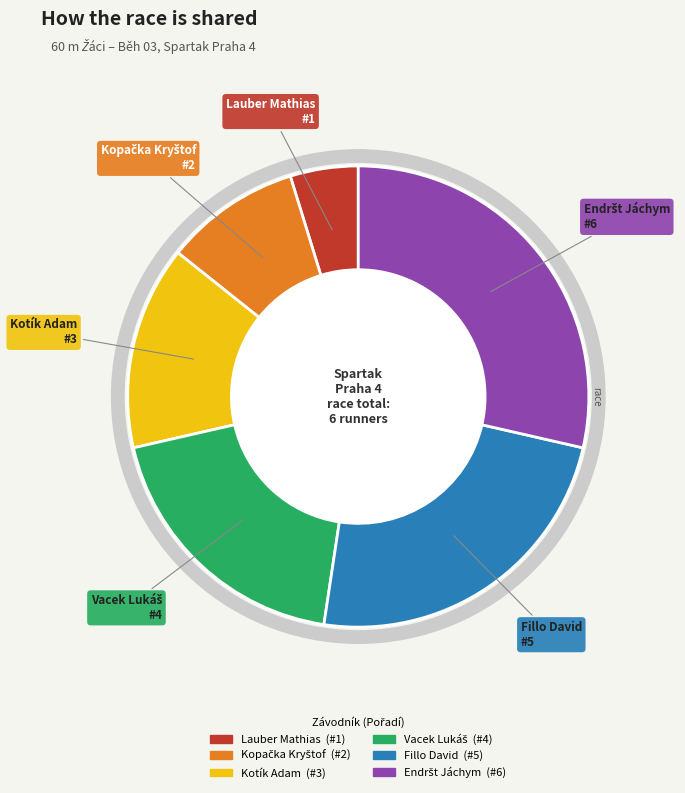

Count the number of slices in the pie.

6